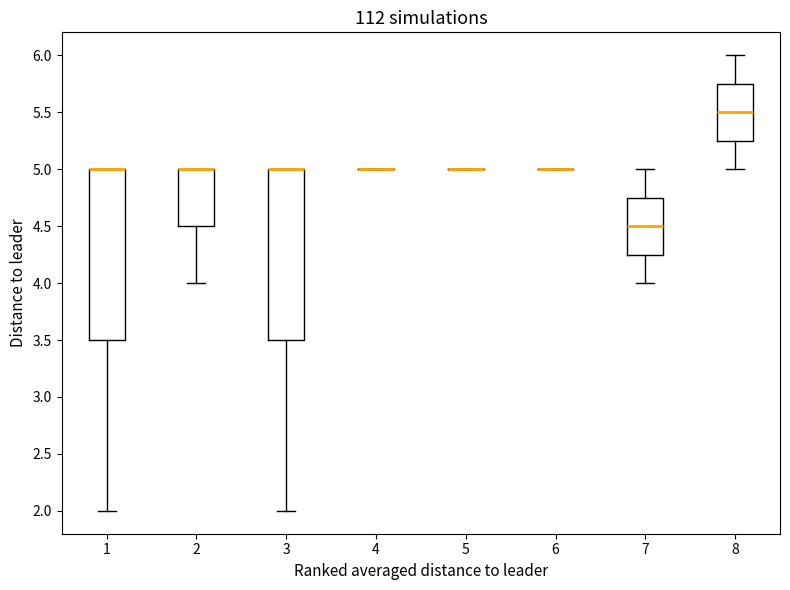

Reading left to right, transcribe this box plot: for each box, give where its median line is, the range the box spans, and where its two whiskers end, as read against the y-axis. The values are not printed on the chart, so give them approximately, as read against the axis.

1: median 5.00 (drawn on the box's upper edge), box 3.50 to 5.00, whiskers 2.00 to 5.00
2: median 5.00 (drawn on the box's upper edge), box 4.50 to 5.00, whiskers 4.00 to 5.00
3: median 5.00 (drawn on the box's upper edge), box 3.50 to 5.00, whiskers 2.00 to 5.00
4: box collapsed to a line at 5.00, whiskers 5.00 to 5.00
5: box collapsed to a line at 5.00, whiskers 5.00 to 5.00
6: box collapsed to a line at 5.00, whiskers 5.00 to 5.00
7: median 4.50, box 4.25 to 4.75, whiskers 4.00 to 5.00
8: median 5.50, box 5.25 to 5.75, whiskers 5.00 to 6.00